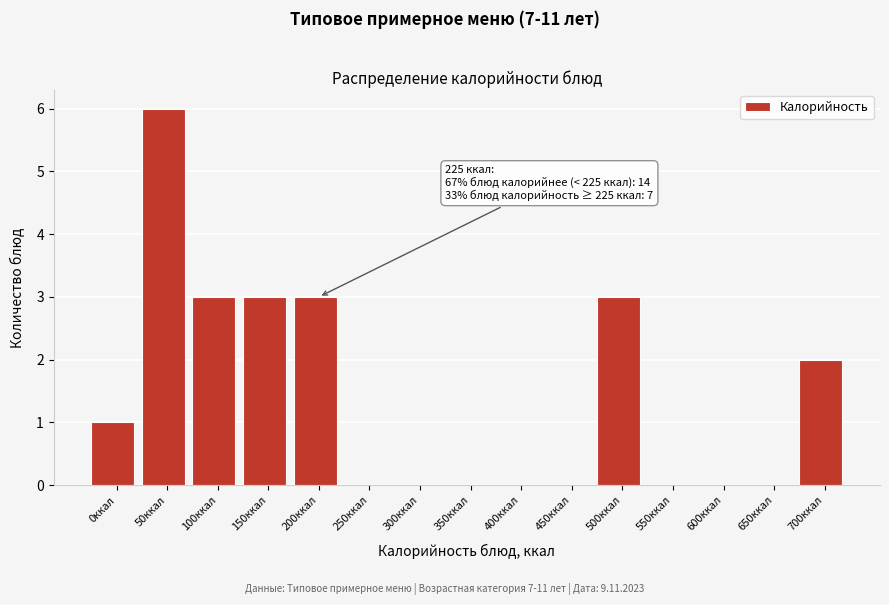

Reading left to right, transcribe all the data shown in this chart.

0ккал=1	50ккал=6	100ккал=3	150ккал=3	200ккал=3	250ккал=0	300ккал=0	350ккал=0	400ккал=0	450ккал=0	500ккал=3	550ккал=0	600ккал=0	650ккал=0	700ккал=2